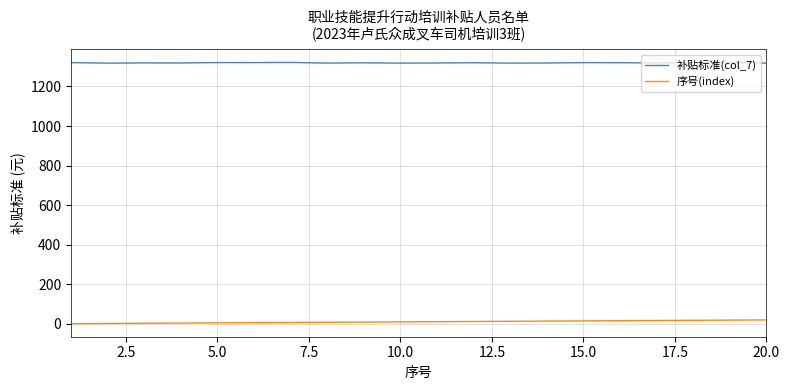

True or false: 补贴标准(col_7) and 序号(index) intersect in this chart.

False